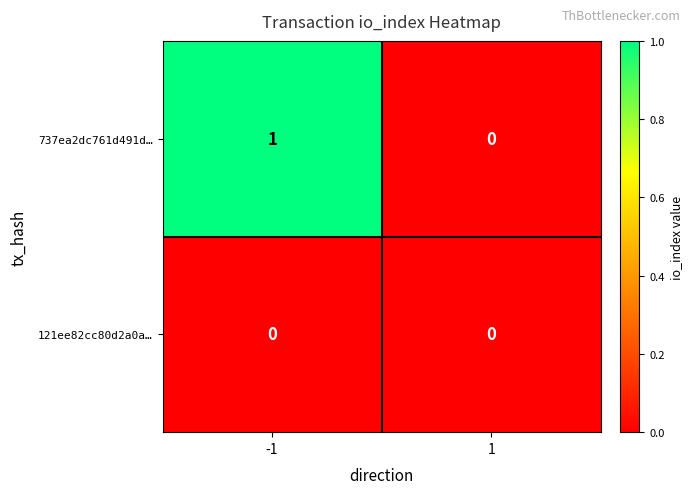

Count the number of data series in this chart.

2